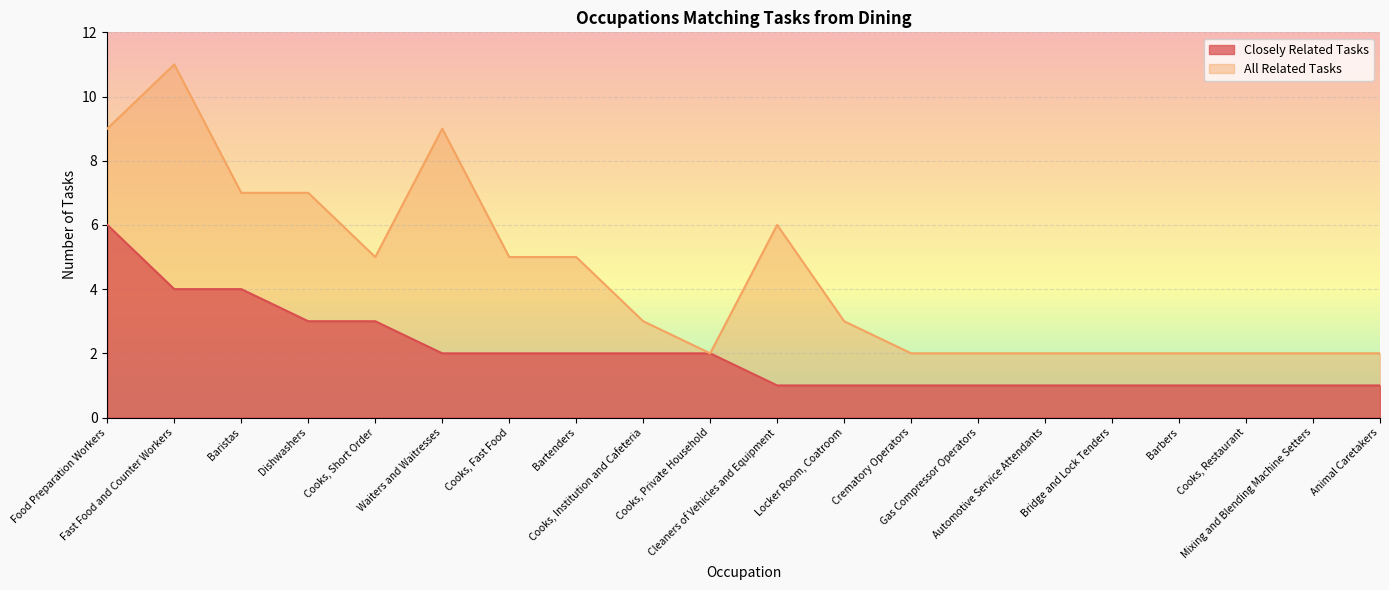

How many lines are shown in the chart?

2